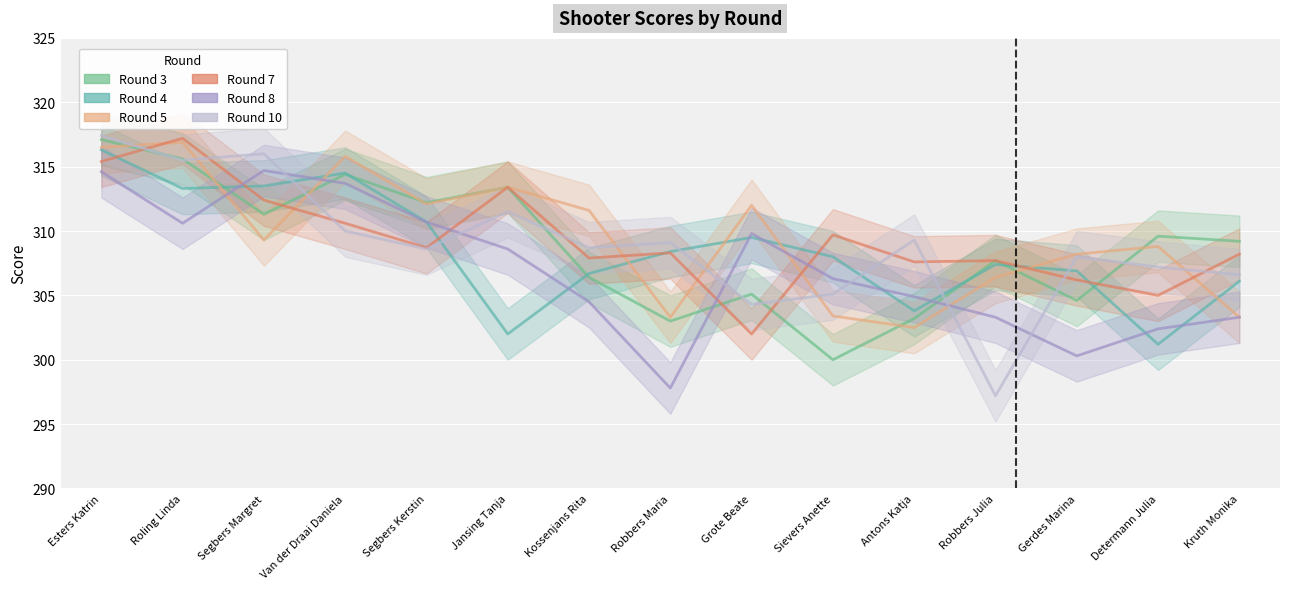

At how many categories does at least one series exceed 302?

15